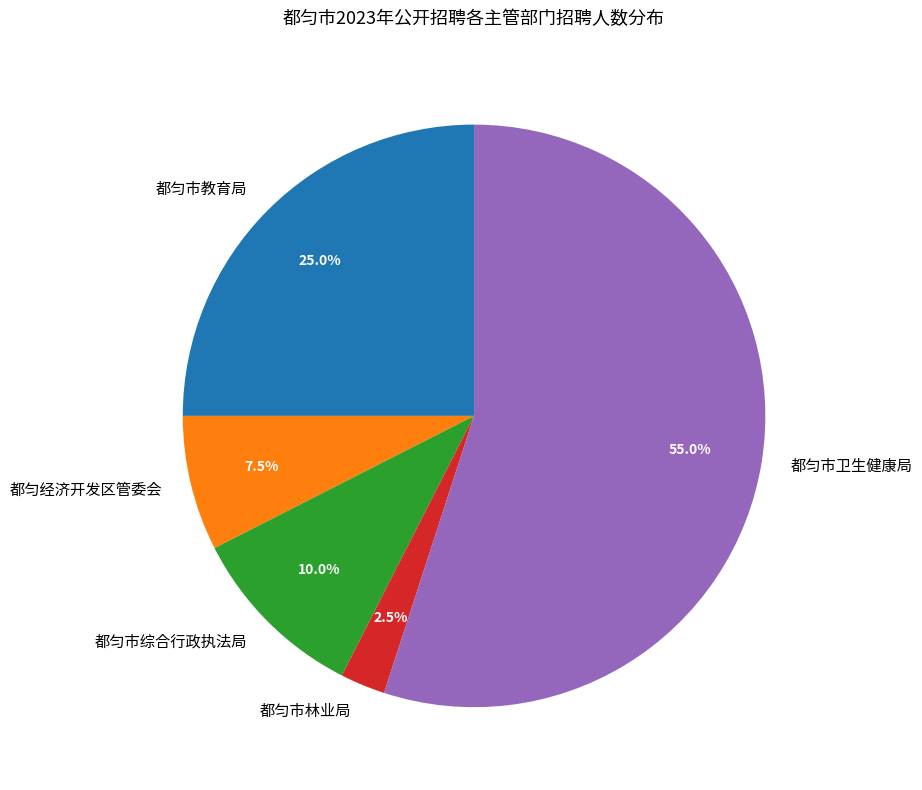

To the nearest percent, what is the combined percentage of 都匀市教育局 and 都匀市卫生健康局?

80%